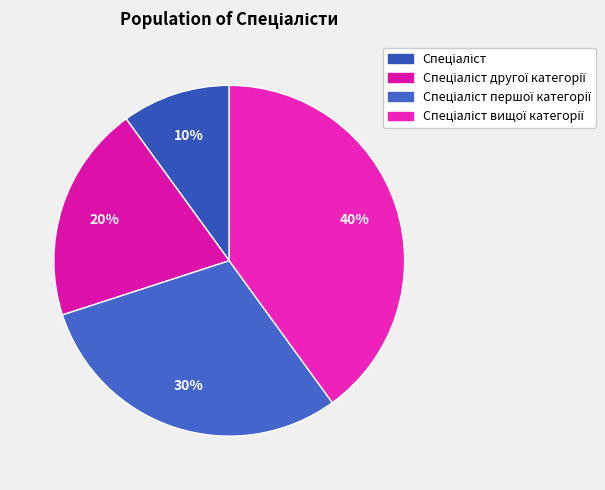

Which category has the smallest portion of the pie?

Спеціаліст